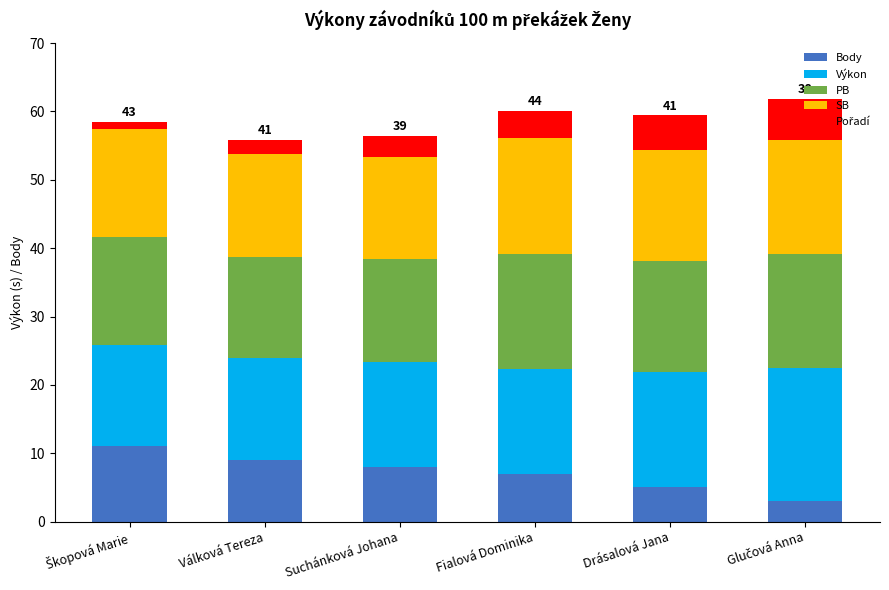

What is the total value across all series at Fialová Dominika?

60.1